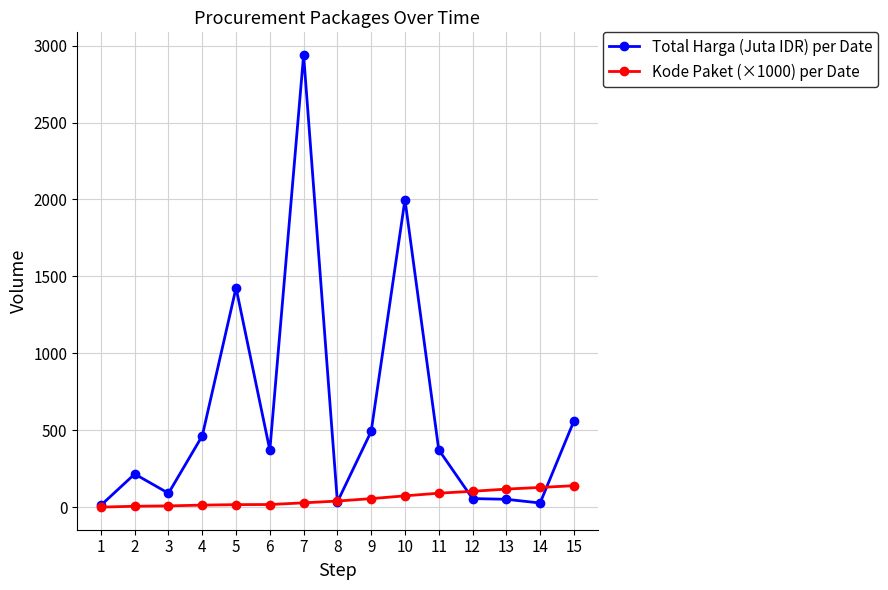

List the series in order of their overall mean, lowest first.

Kode Paket (×1000) per Date, Total Harga (Juta IDR) per Date